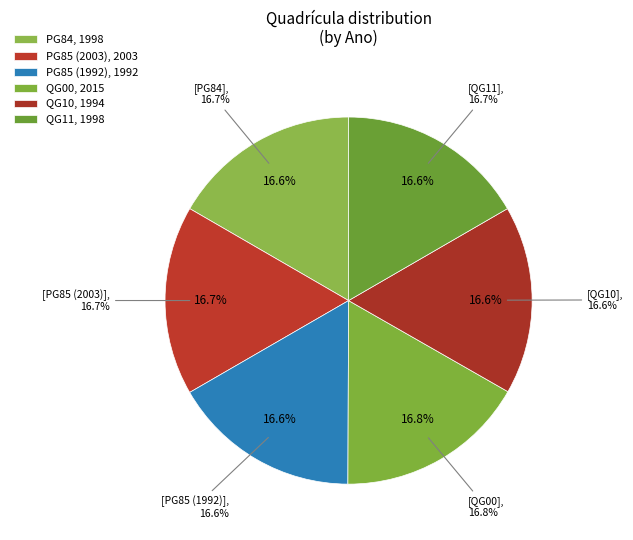

Is QG11 the majority of the pie?

No